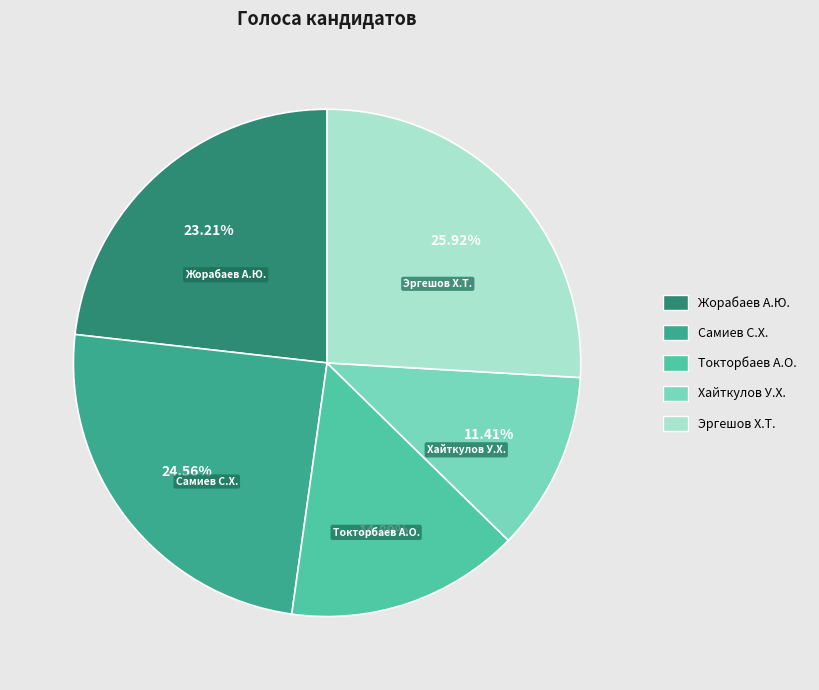

Is there any slice that represents more than half of the pie?

No